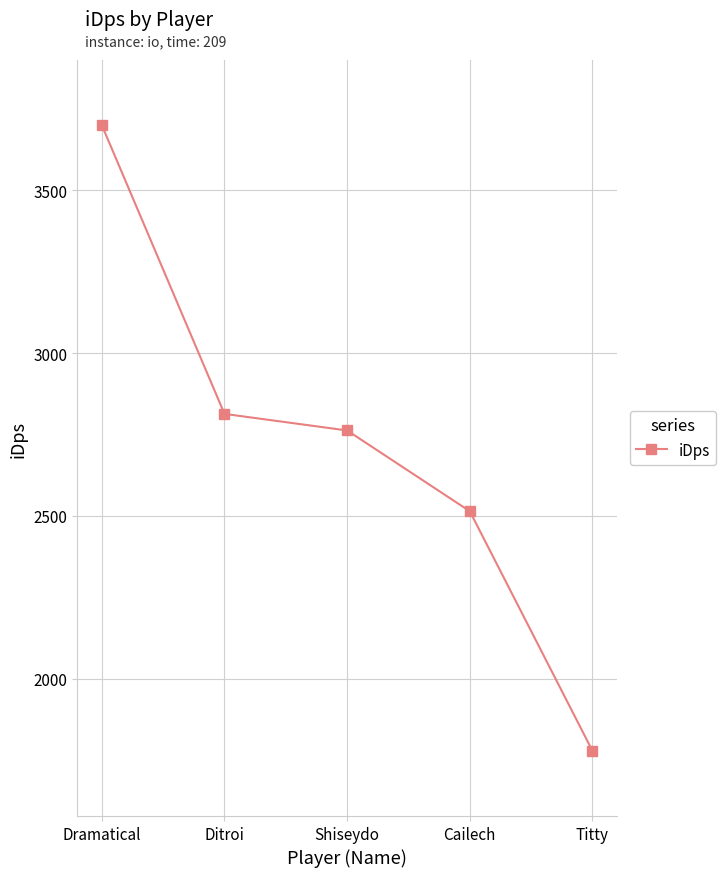

True or false: the data shows 1117.3 at Cailech.

False